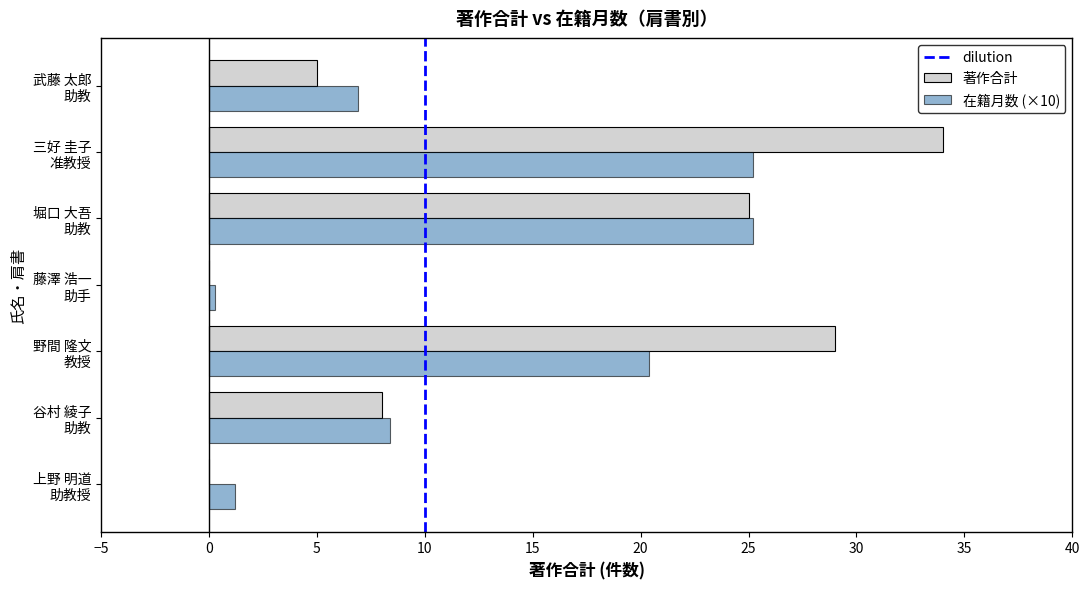

What is the highest value of the 在籍月数 (×10) series?

25.2